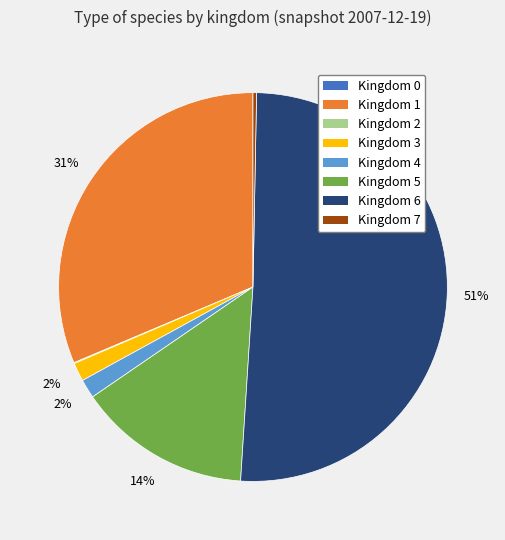

The Kingdom 4 slice represents 2% of the pie. True or false?

True